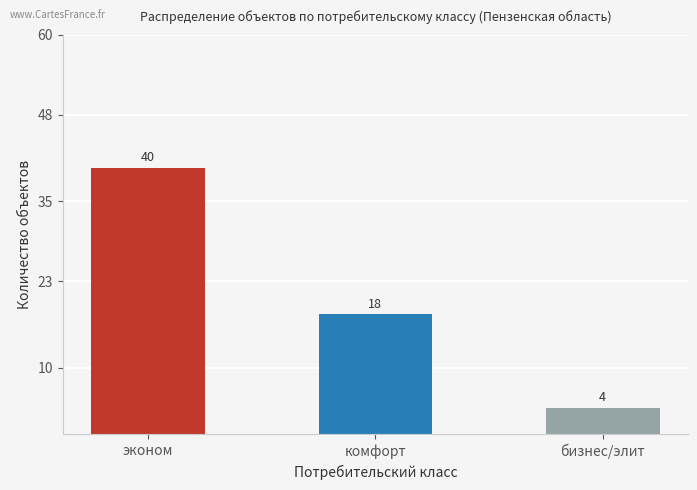

What is the difference between the values at комфорт and бизнес/элит?

14